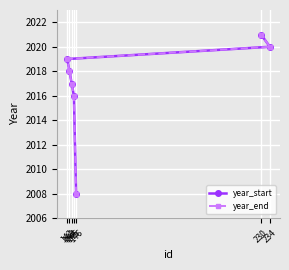

Which category has the lowest value across all series?

146